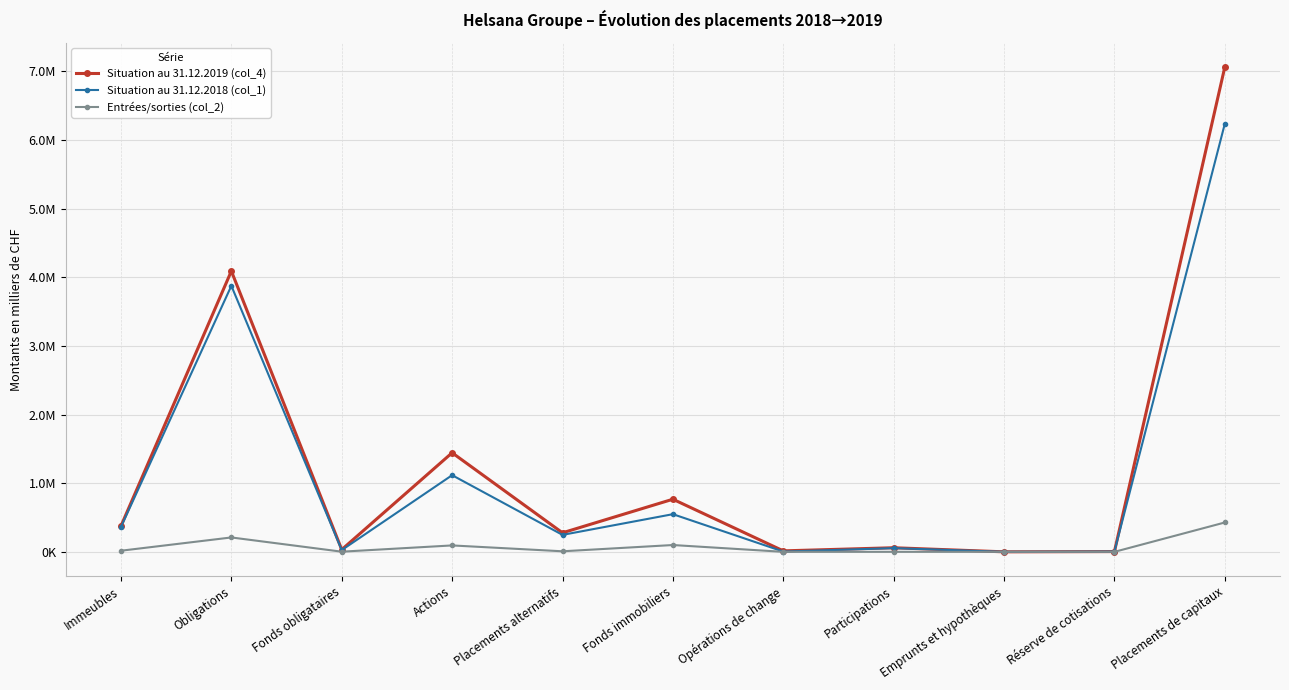

What are all the series names shown in the legend?

Situation au 31.12.2019 (col_4), Situation au 31.12.2018 (col_1), Entrées/sorties (col_2)